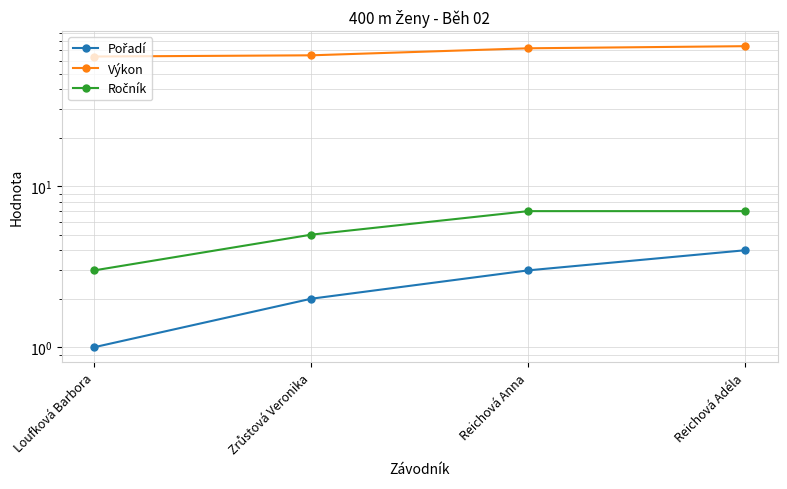

Is it true that Pořadí equals 3.0 at Reichová Anna?

True